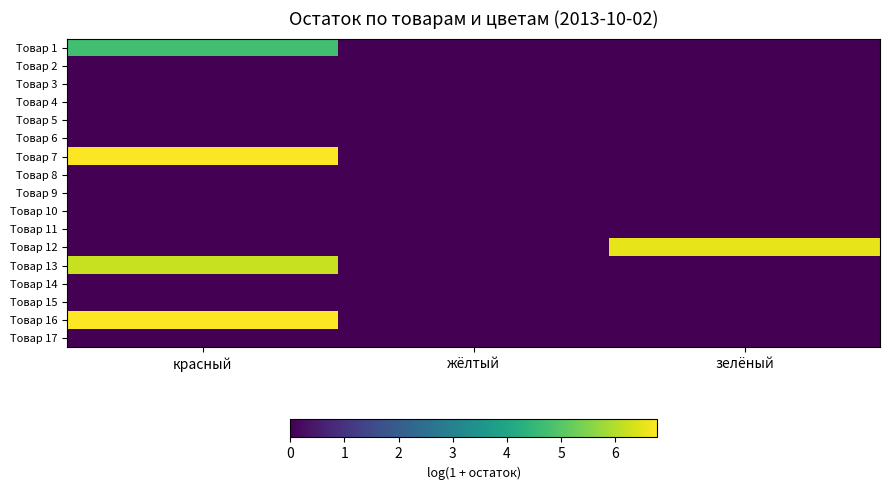

What is the total value across all series at красный?

24.4